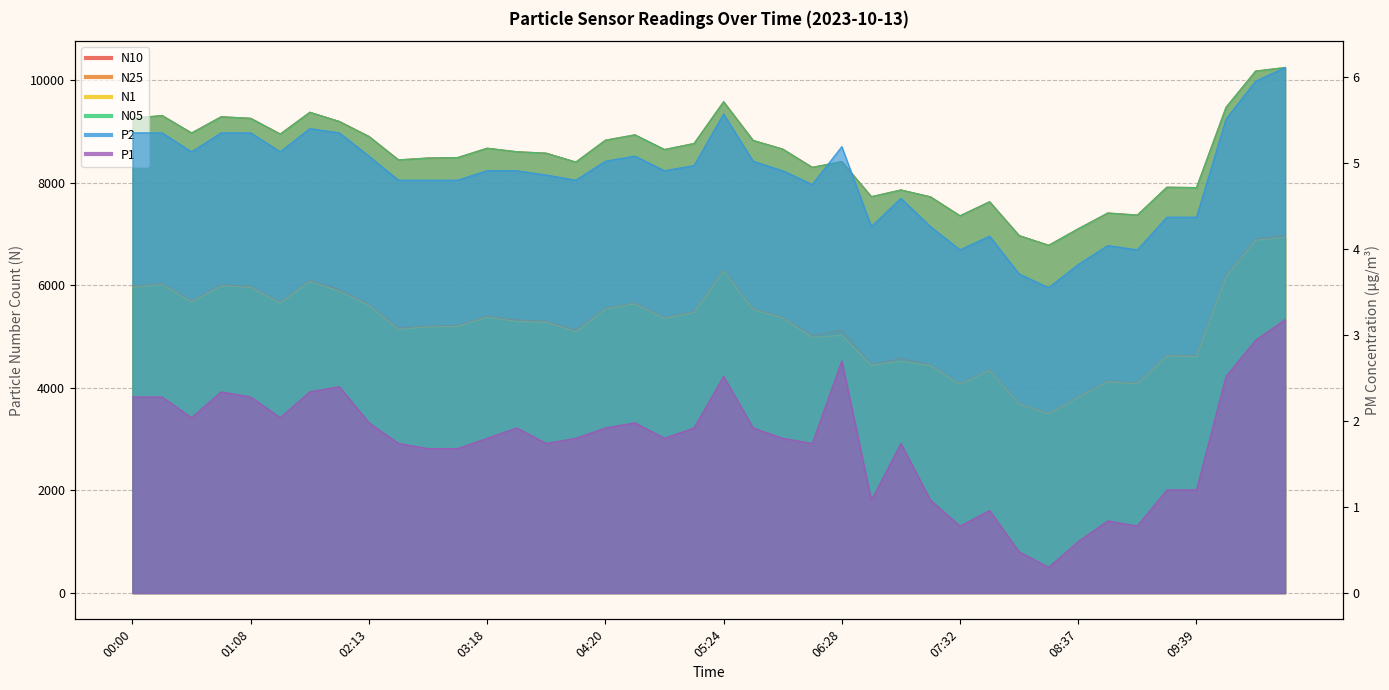

True or false: N05 and N25 intersect in this chart.

False